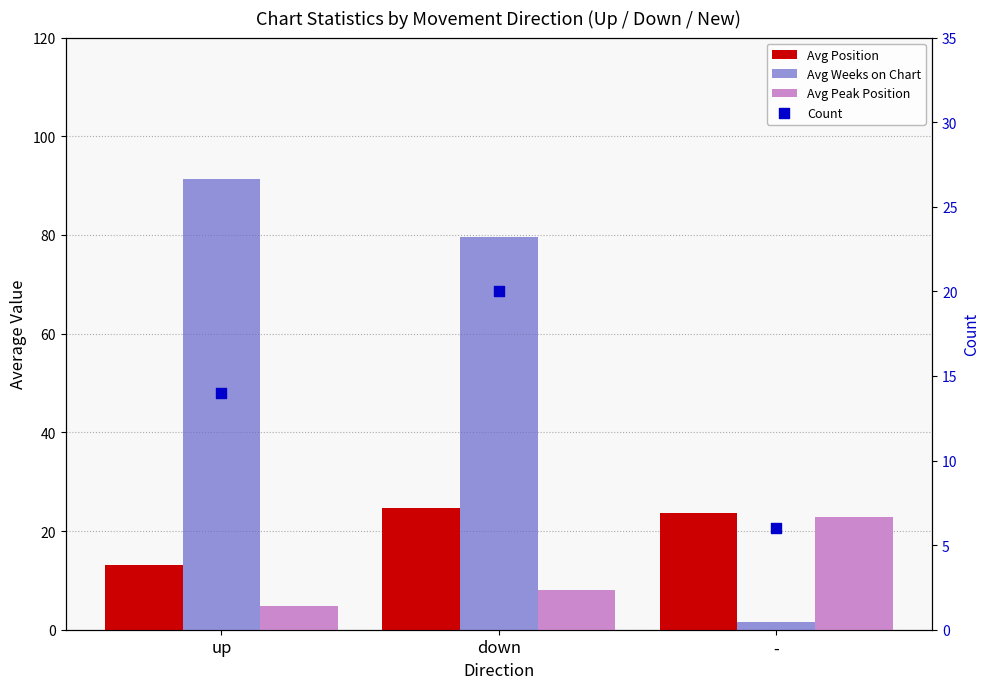

Which series contains the lowest Y value?

Avg Weeks on Chart